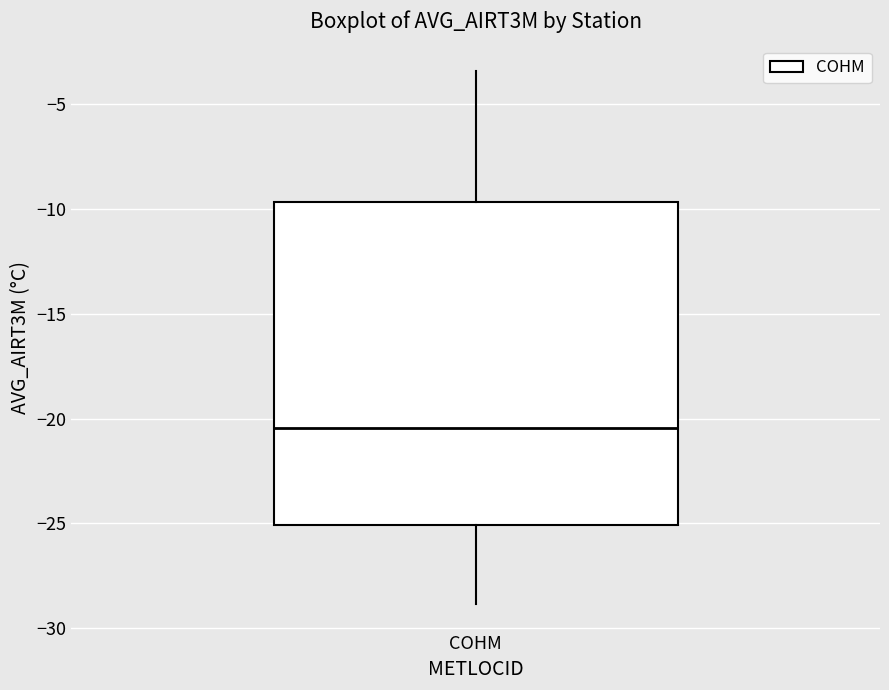

Transcribe this box plot: give where the median line is, the range the box spans, and where the two whiskers end, as read against the y-axis. The values are not printed on the chart, so give them approximately, as read against the axis.

median -20.5, box -25.0 to -9.5, whiskers -29.0 to -3.5